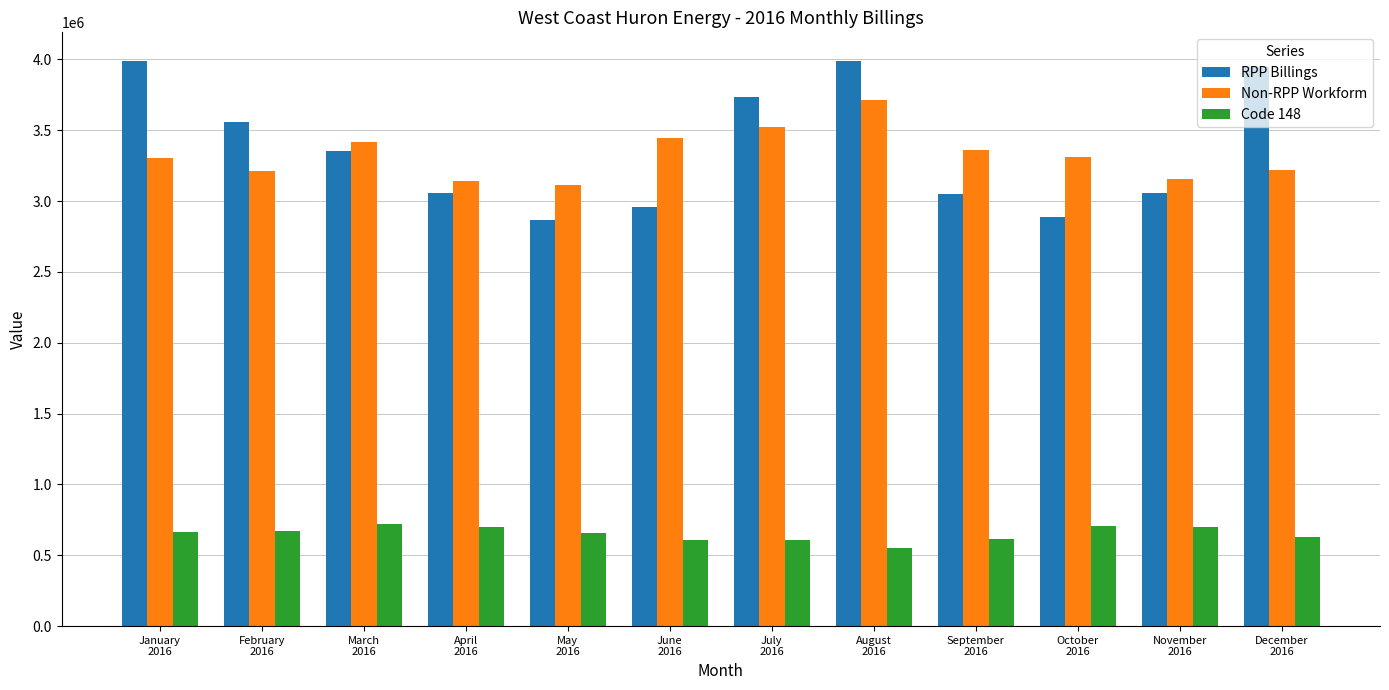

What is the difference between the highest and lowest values at January
2016?

3320820.9